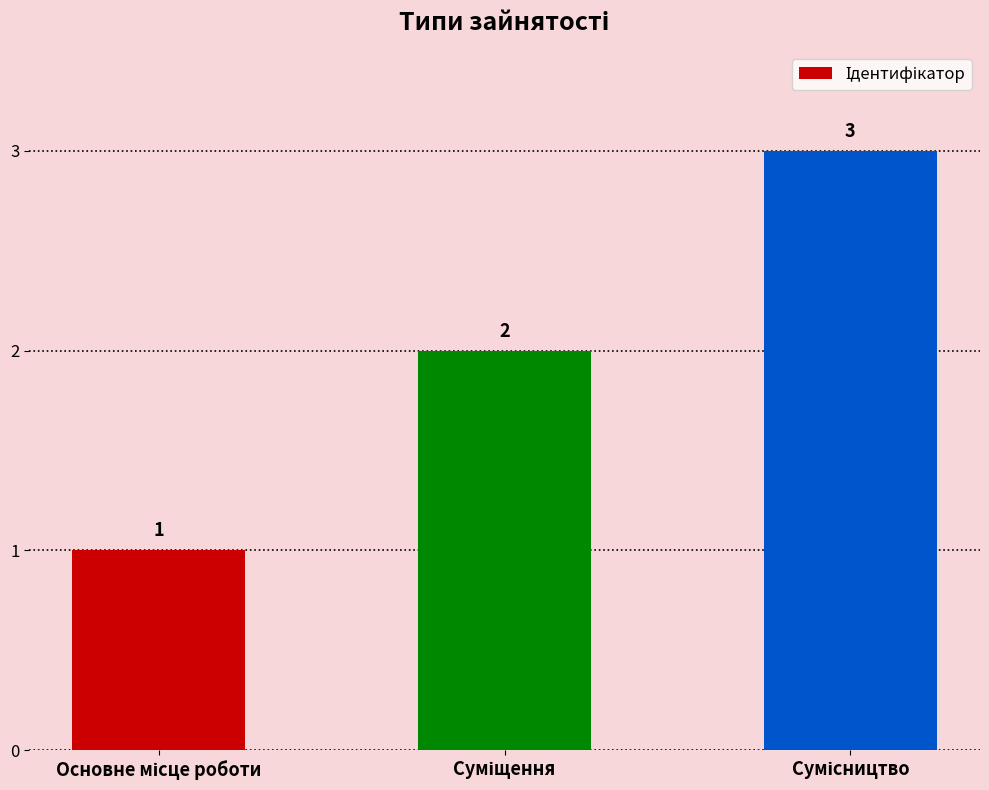

Count the values in the range 1 to 3.

3